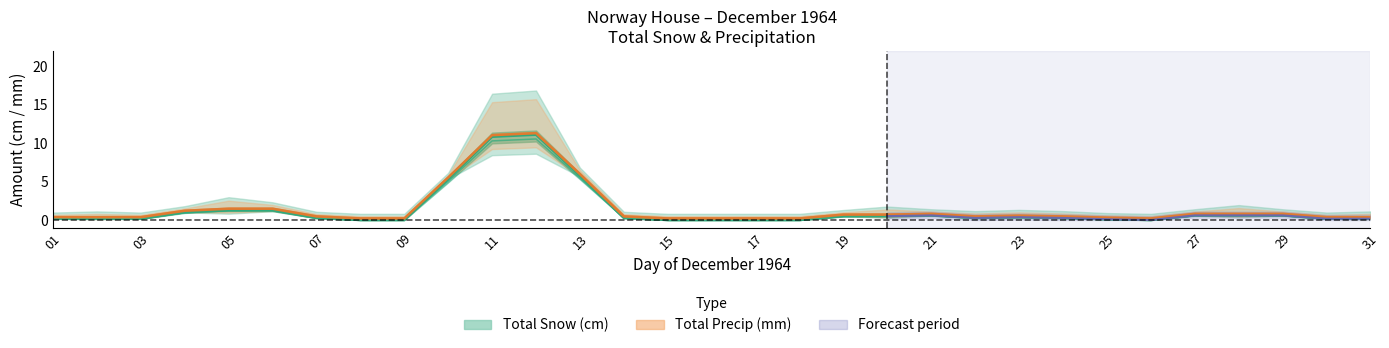

Between 13 and 12, which is larger?

12